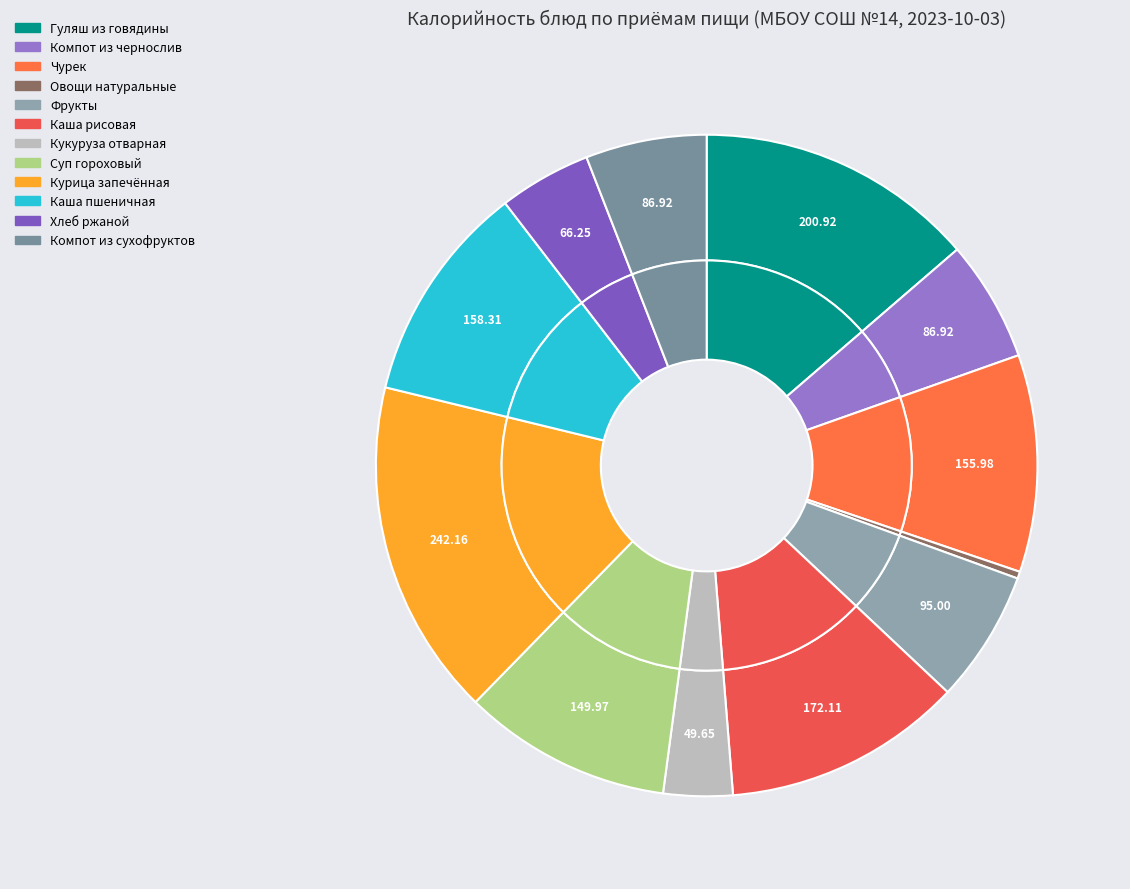

Is it true that Каша рисовая is 12% of the pie?

True